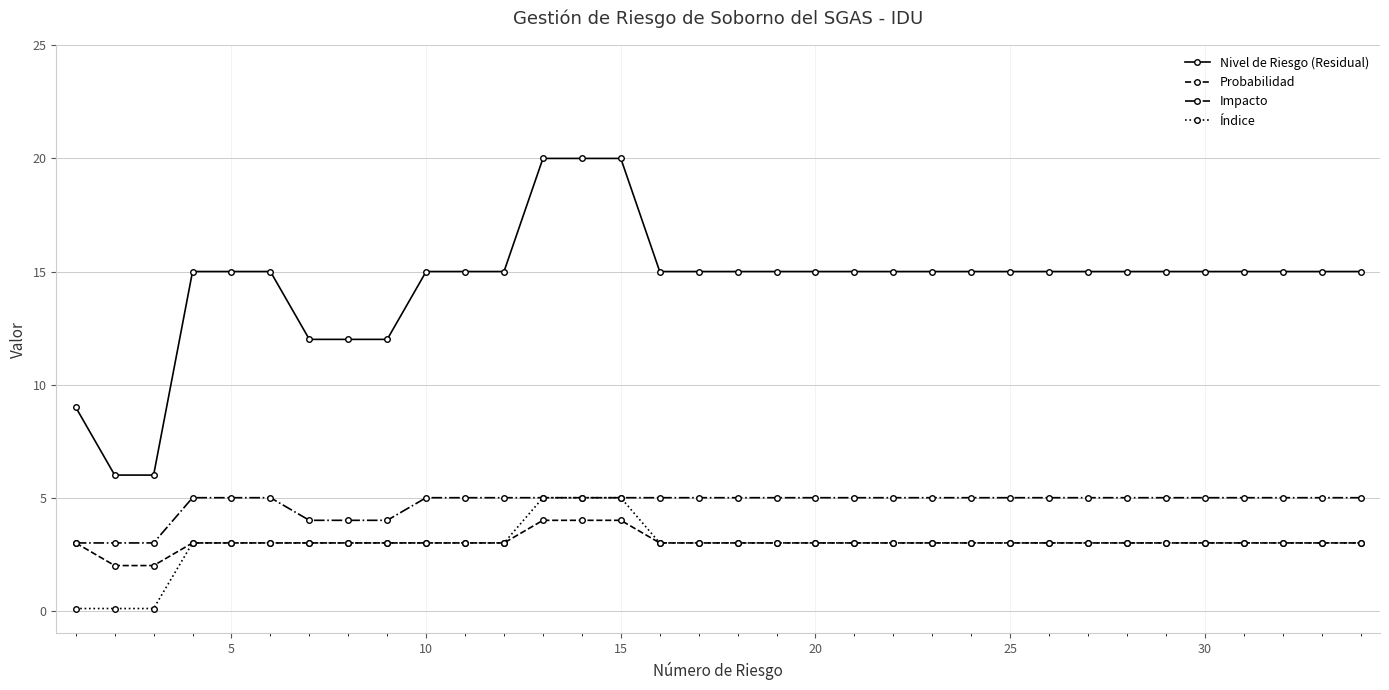

At how many categories does at least one series exceed 16?

3